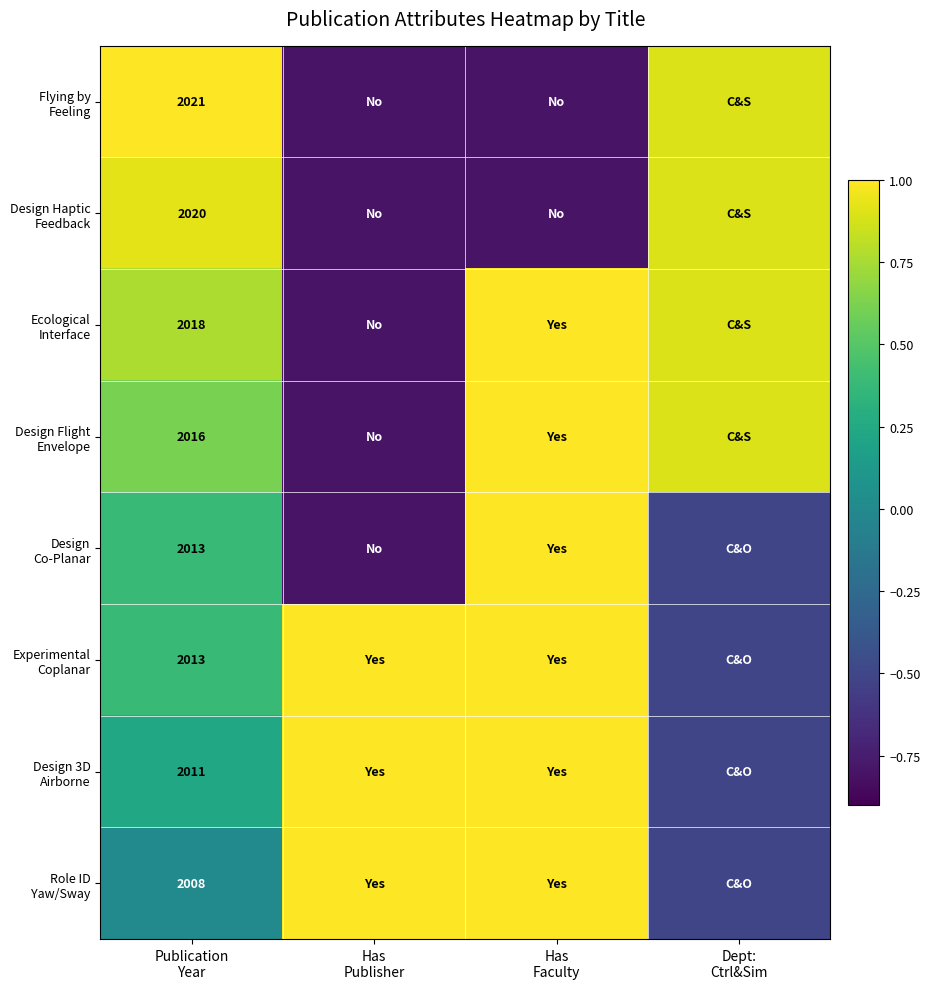

Where is Design Haptic Feedback nearest to the value 0?

Has Publisher